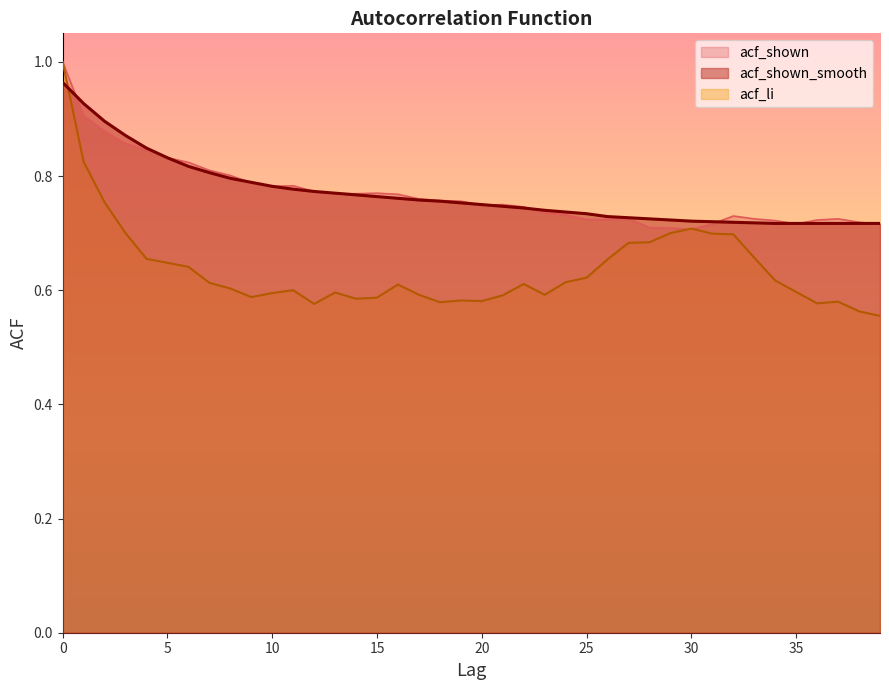

Reading left to right, what are all the values shown in this chart?

acf_shown: 1.0	0.9	0.9	0.9	0.8	0.8	0.8	0.8	0.8	0.8	0.8	0.8	0.8	0.8	0.8	0.8	0.8	0.8	0.8	0.8	0.7	0.8	0.7	0.7	0.7	0.7	0.7	0.7	0.7	0.7	0.7	0.7	0.7	0.7	0.7	0.7	0.7	0.7	0.7	0.7
acf_shown_smooth: 1.0	0.9	0.9	0.9	0.8	0.8	0.8	0.8	0.8	0.8	0.8	0.8	0.8	0.8	0.8	0.8	0.8	0.8	0.8	0.8	0.8	0.7	0.7	0.7	0.7	0.7	0.7	0.7	0.7	0.7	0.7	0.7	0.7	0.7	0.7	0.7	0.7	0.7	0.7	0.7
acf_li: 1.0	0.8	0.8	0.7	0.7	0.6	0.6	0.6	0.6	0.6	0.6	0.6	0.6	0.6	0.6	0.6	0.6	0.6	0.6	0.6	0.6	0.6	0.6	0.6	0.6	0.6	0.7	0.7	0.7	0.7	0.7	0.7	0.7	0.7	0.6	0.6	0.6	0.6	0.6	0.6